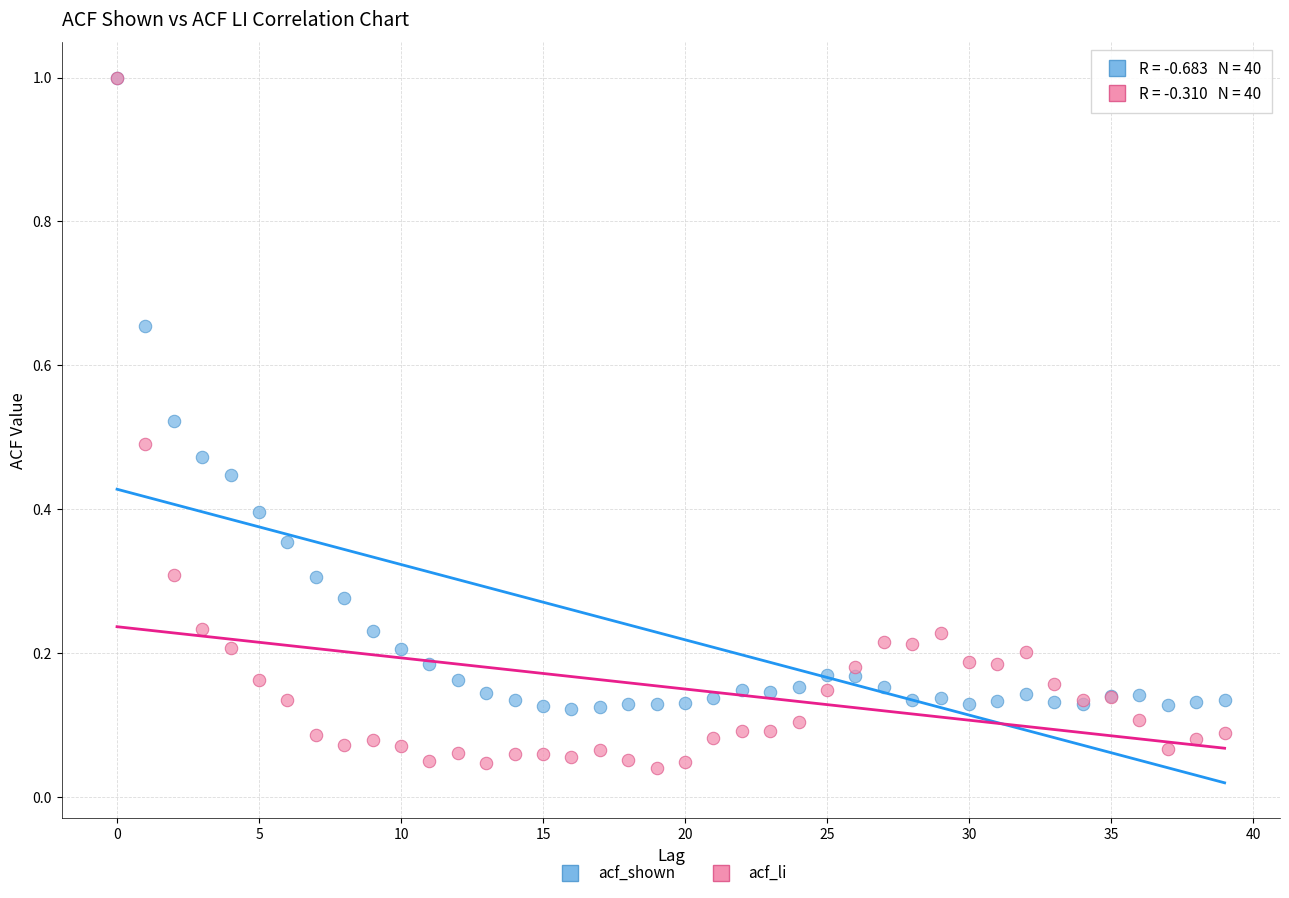

Which series has the widest spread of Y values?

acf_li